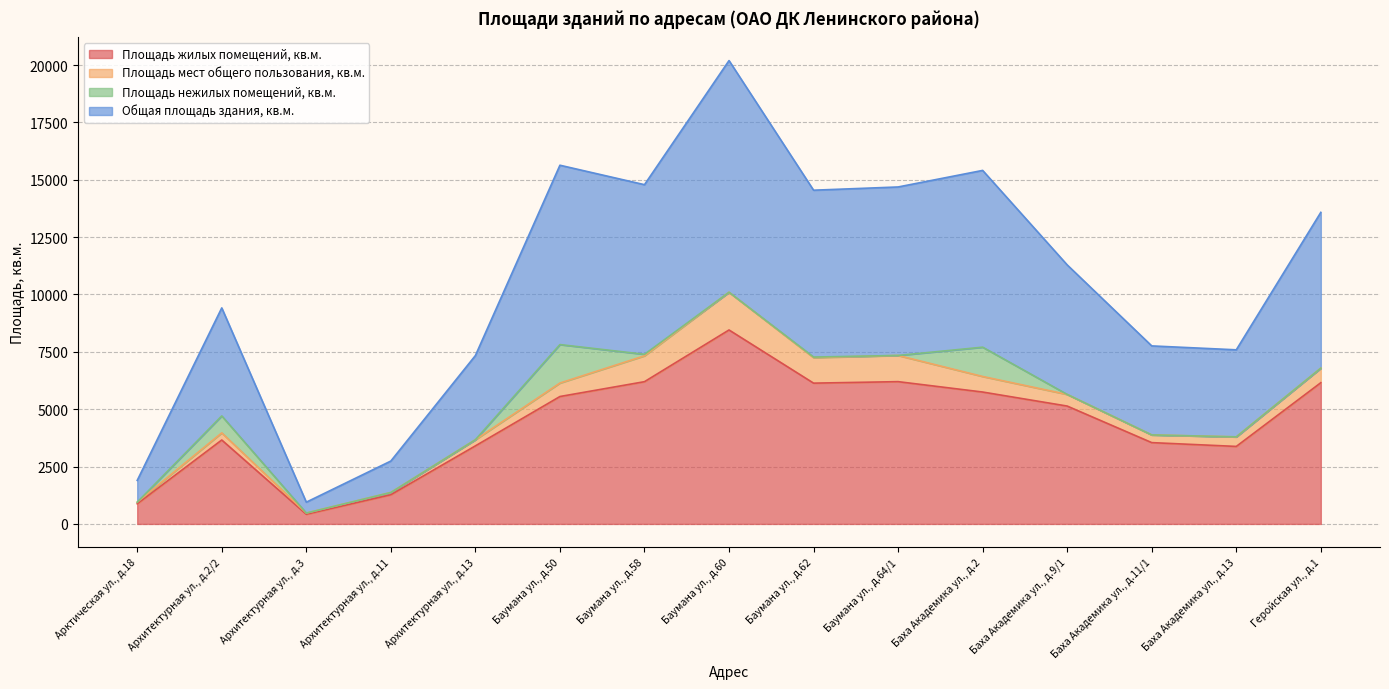

True or false: Площадь жилых помещений, кв.м. and Общая площадь здания, кв.м. cross at least once.

False